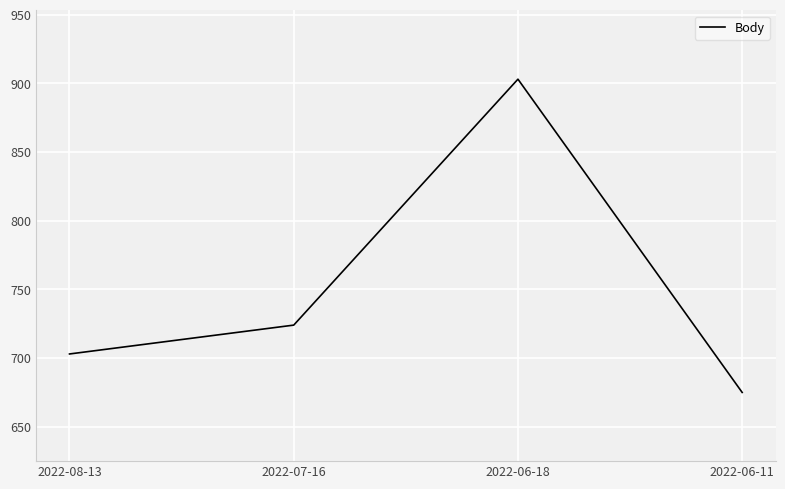

List the labels in order of value, largest first.

2022-06-18, 2022-07-16, 2022-08-13, 2022-06-11